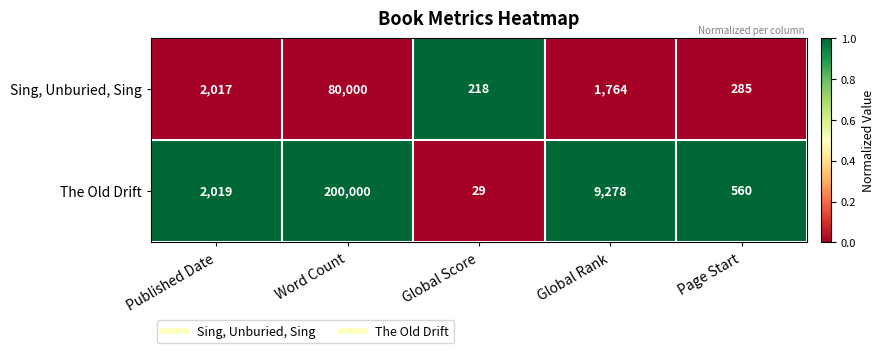

What is the minimum value for Sing, Unburied, Sing?

218